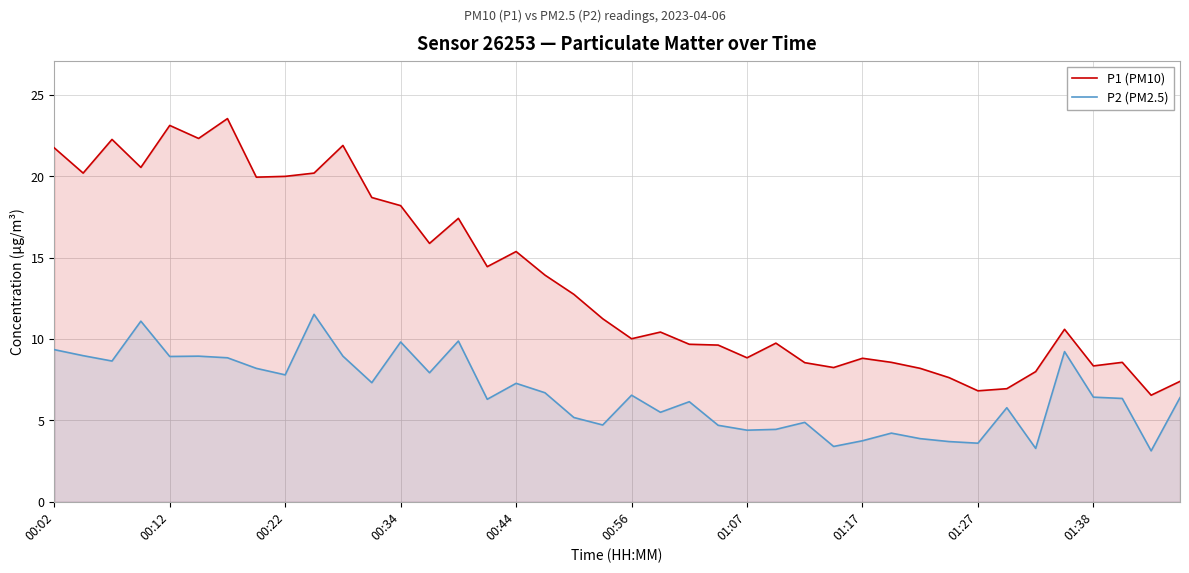

True or false: P2 (PM2.5) and P1 (PM10) intersect in this chart.

False